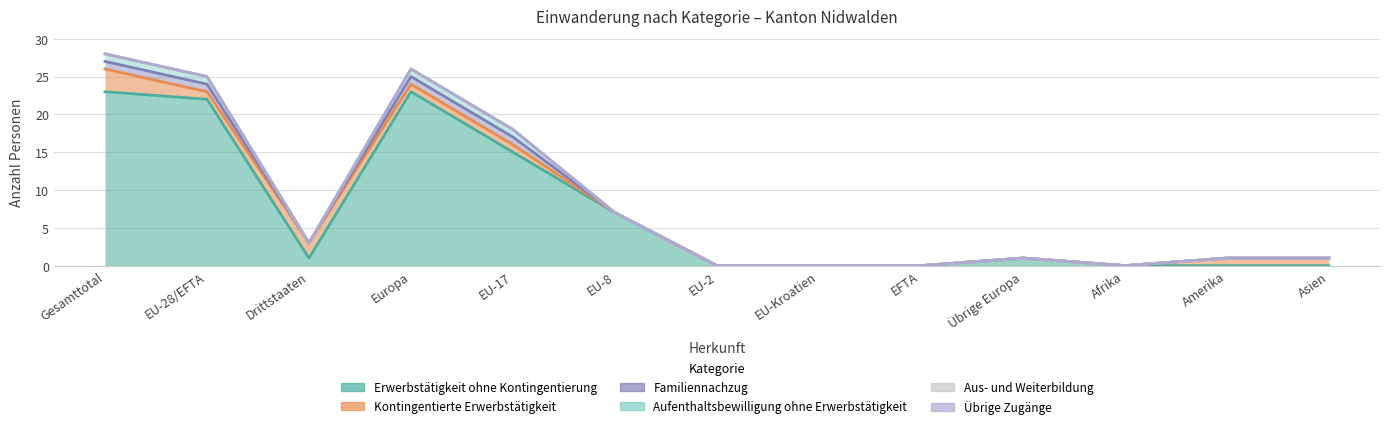

What are all the series names shown in the legend?

Erwerbstätigkeit ohne Kontingentierung, Kontingentierte Erwerbstätigkeit, Familiennachzug, Aufenthaltsbewilligung ohne Erwerbstätigkeit, Aus- und Weiterbildung, Übrige Zugänge